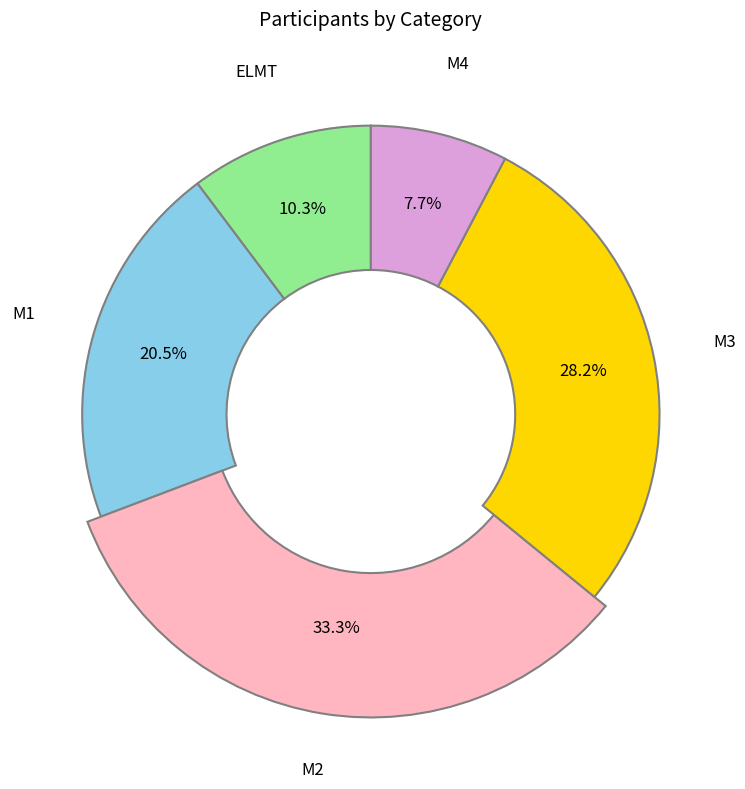

What is the ratio of the value at M1 to the value at M4?

2.7